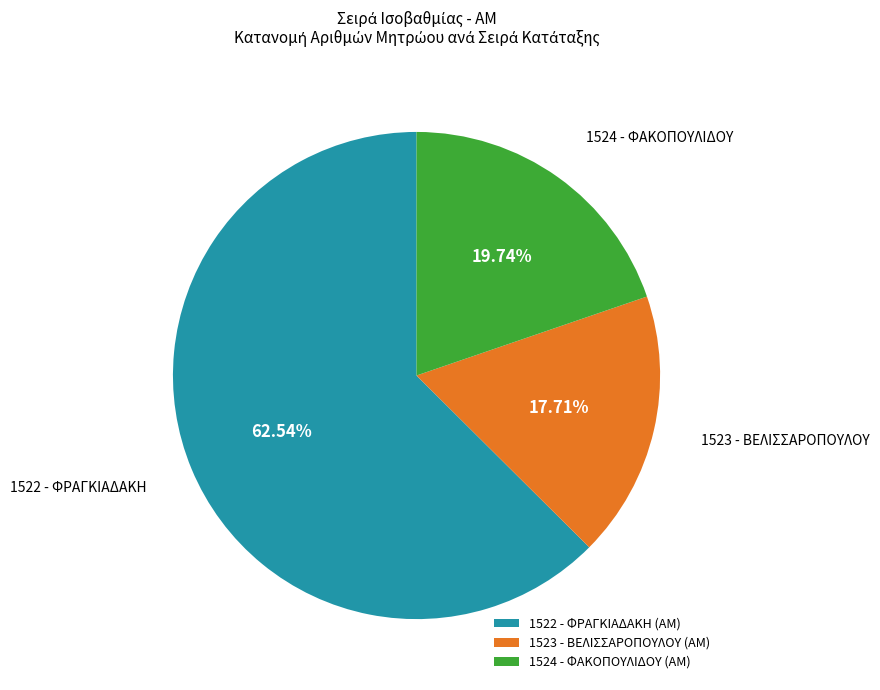

Is it true that 1524 - ΦΑΚΟΠΟΥΛΙΔΟΥ is 20% of the pie?

True